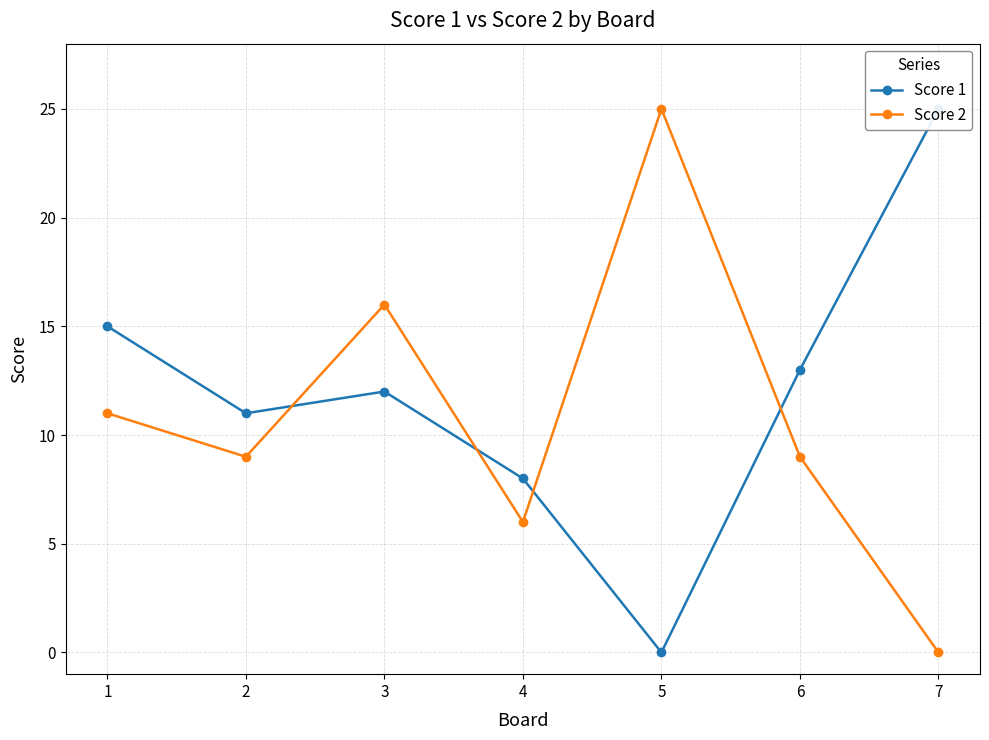

At how many categories does at least one series exceed 14?

4